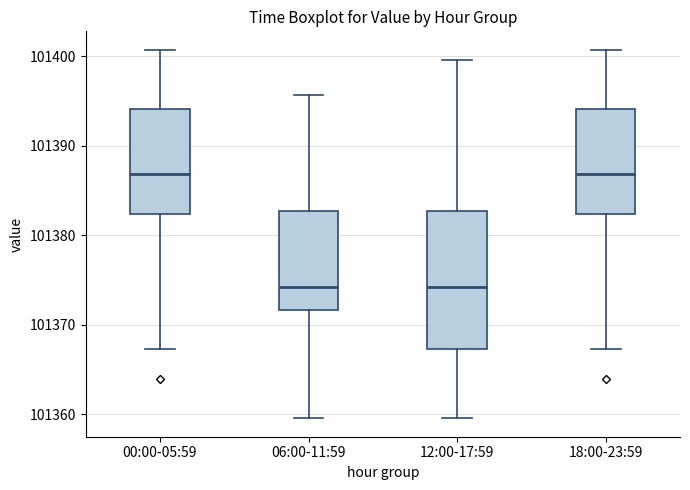

Which box is the tallest, from its lower edge to its upper edge?

12:00-17:59